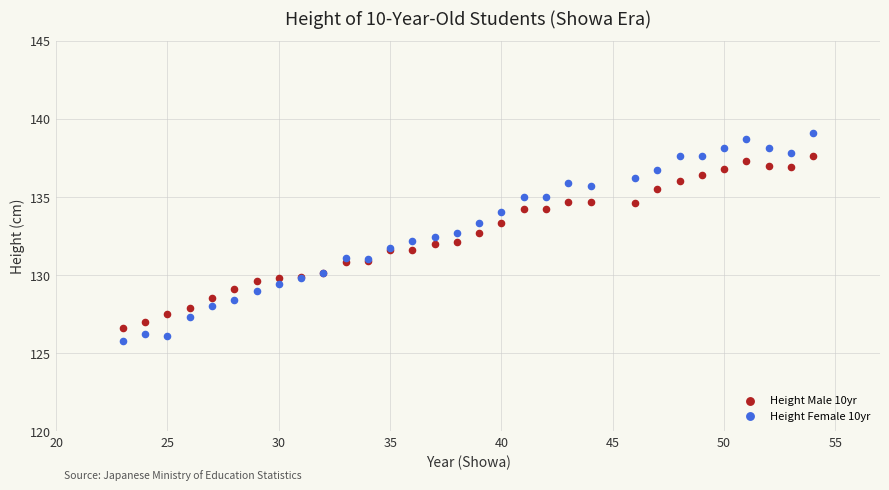

Which series has the widest spread of Y values?

Height Female 10yr